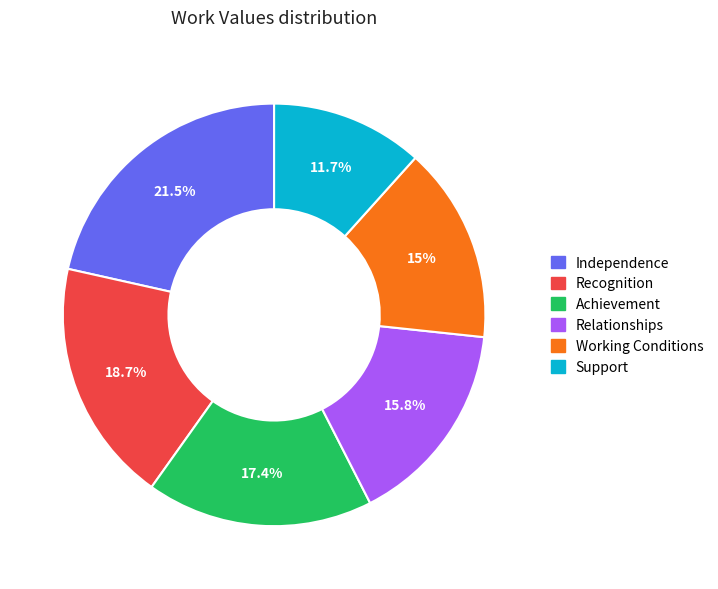

Does Relationships account for over 50% of the chart?

No